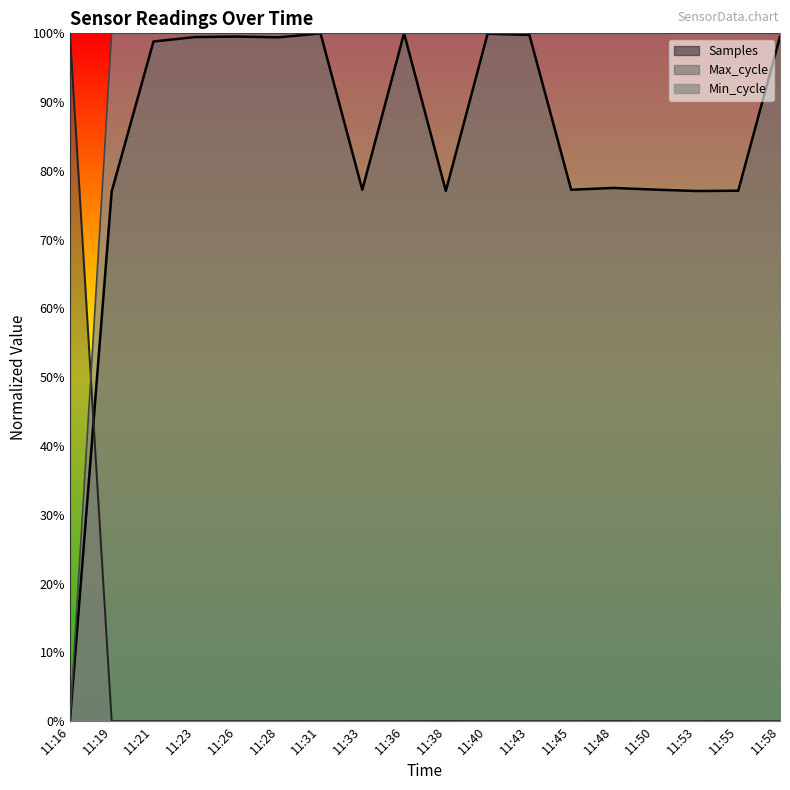

Which series has the largest total across all categories?

Min_cycle